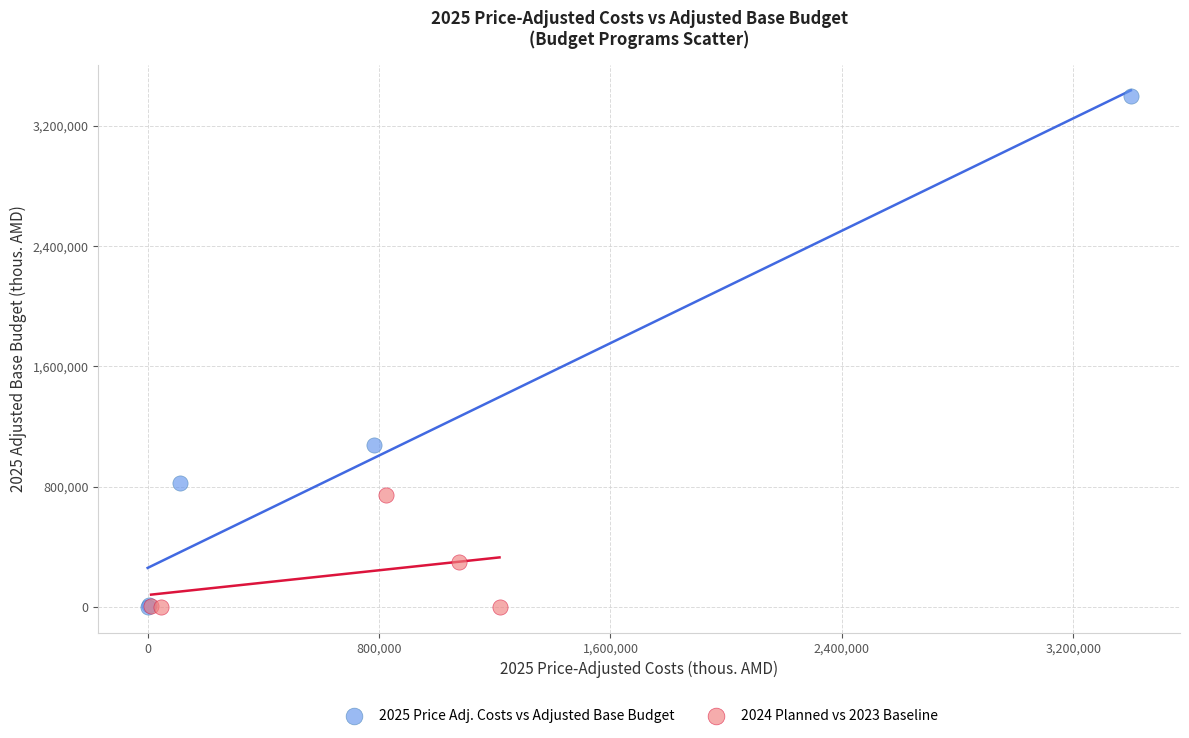

Which series reaches the maximum Y coordinate?

2025 Price Adj. Costs vs Adjusted Base Budget